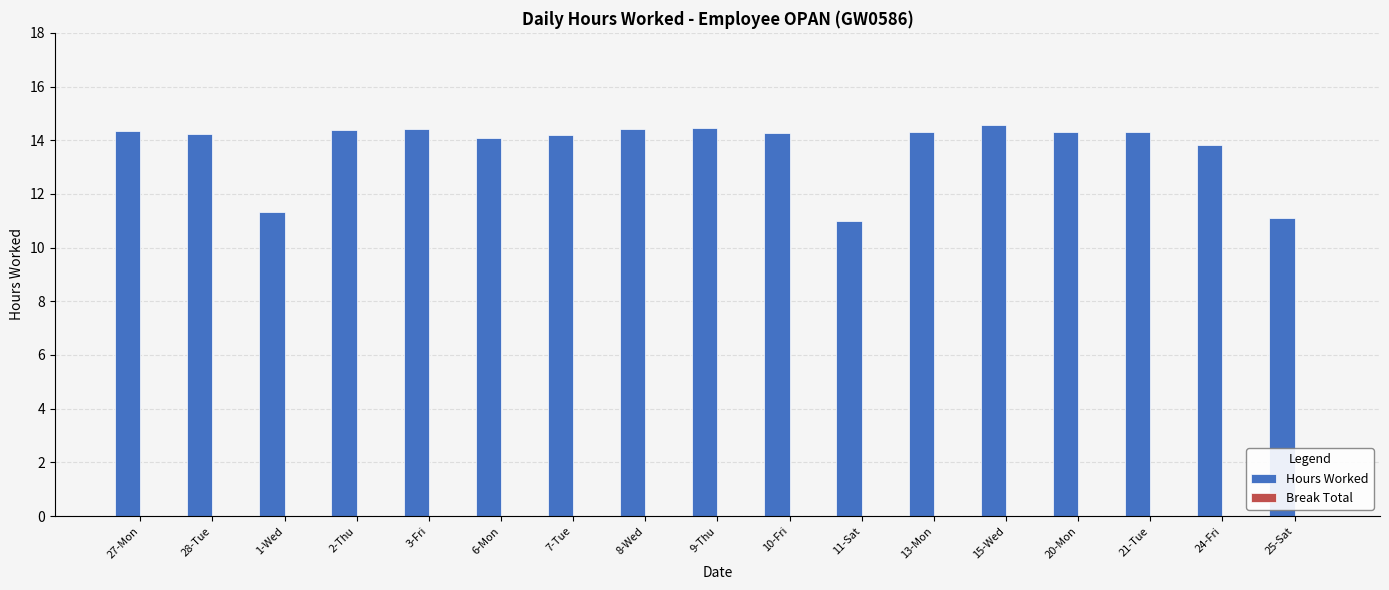

What is the greatest value displayed?

14.6